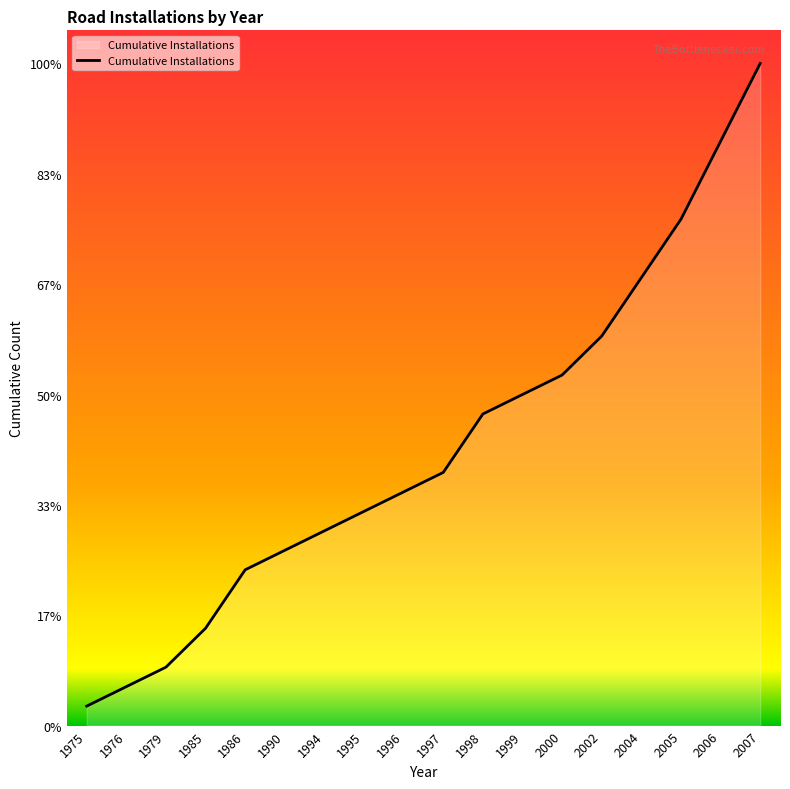

At which category does the chart reach its peak across all series?

2007